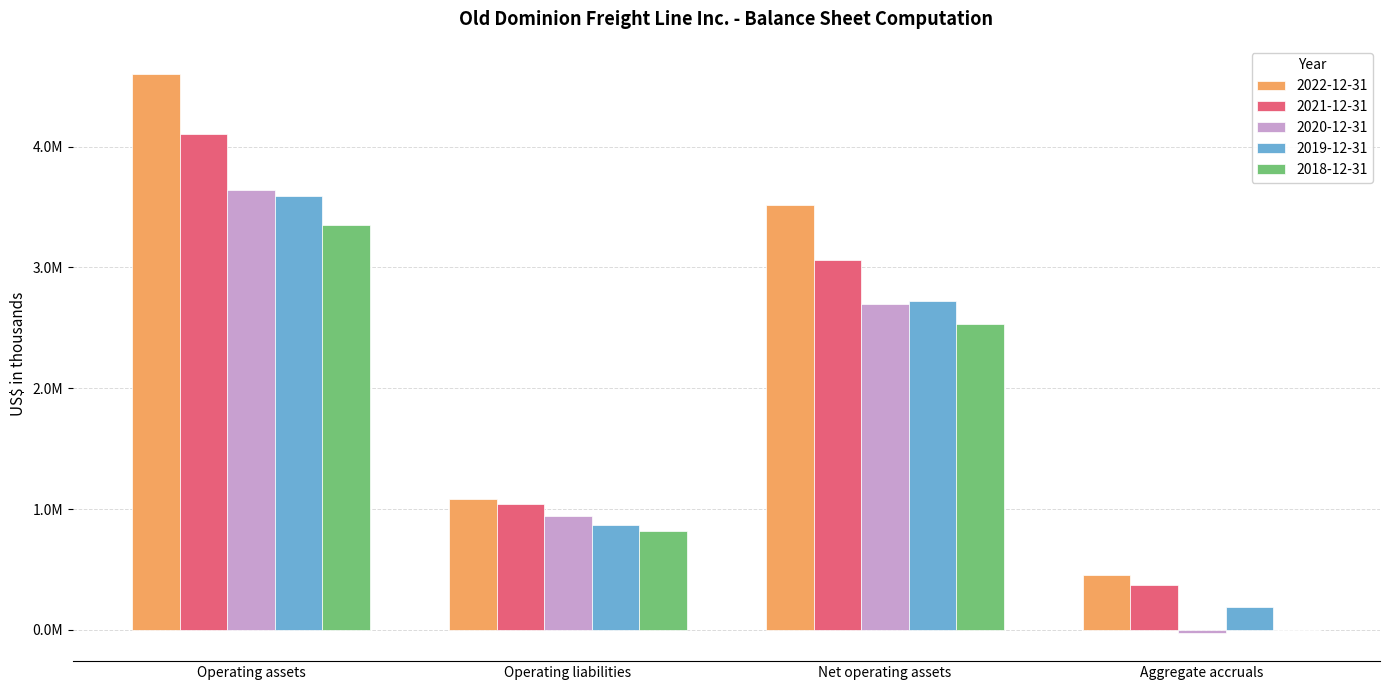

Which category has the highest value in the 2021-12-31 series?

Operating assets